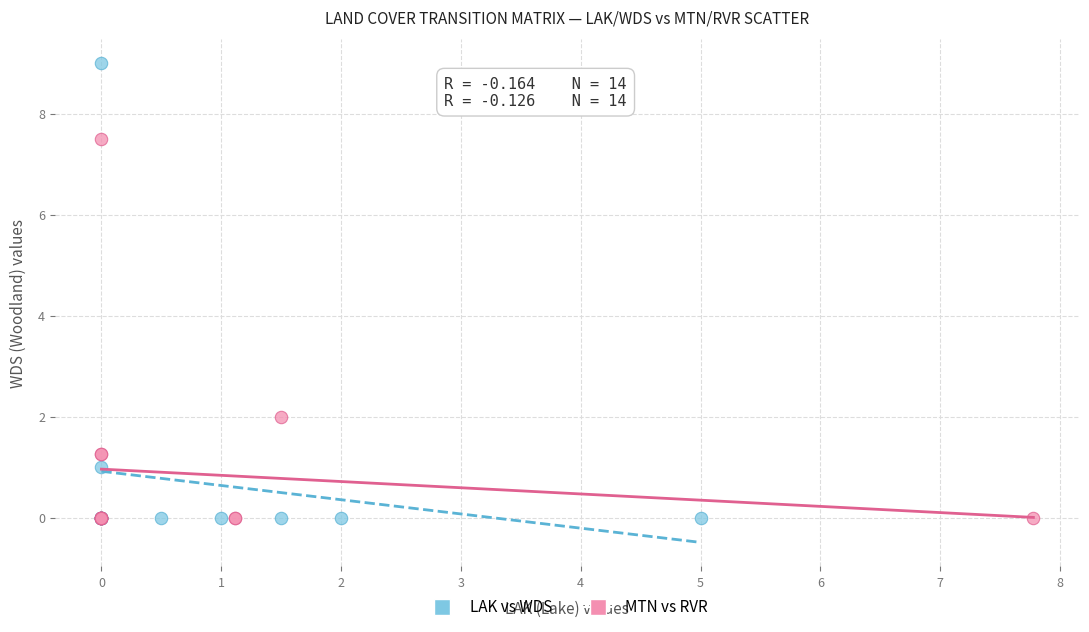

What are all the series names shown in the legend?

LAK vs WDS, MTN vs RVR